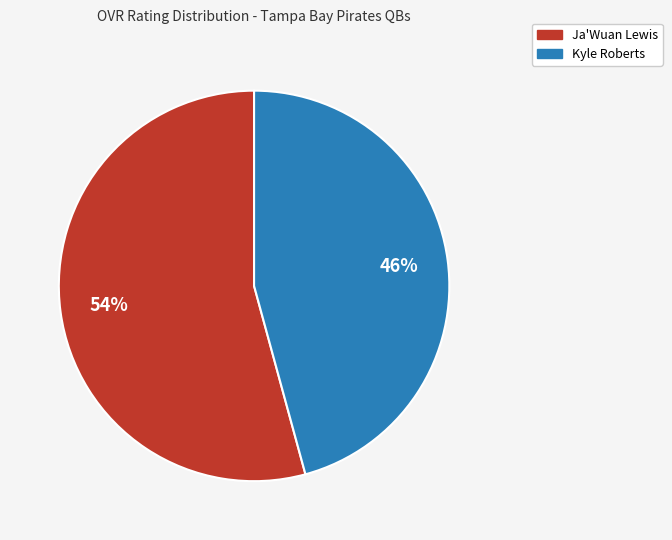

To the nearest percent, what is the difference between the Kyle Roberts and Ja'Wuan Lewis slice percentages?

8%